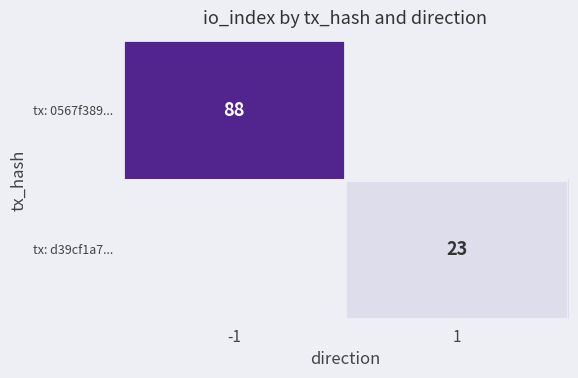

The tx: 0567f389... series shows 127 at -1. True or false?

False